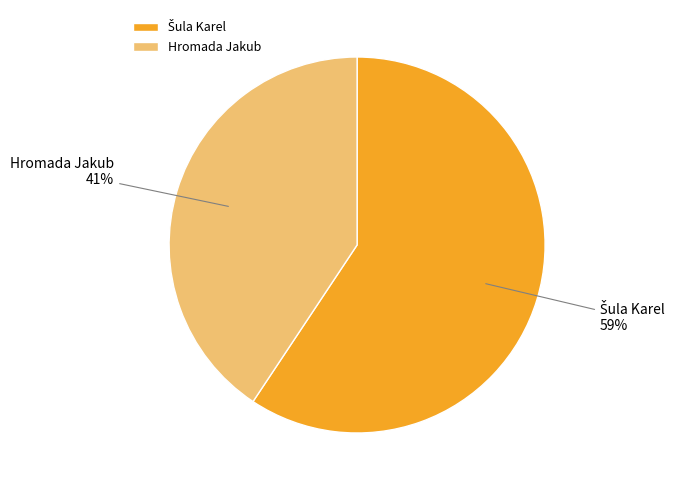

Does any single category account for the majority?

Yes